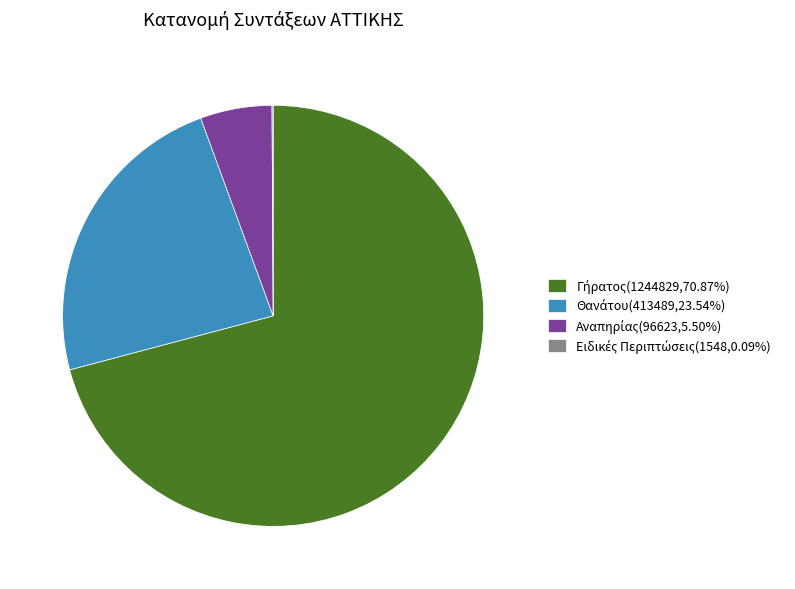

Is there any slice that represents more than half of the pie?

Yes